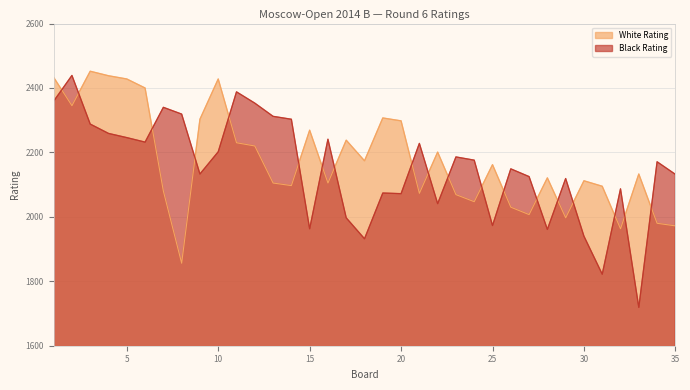

What is the difference between the highest and lowest values at 24?

129